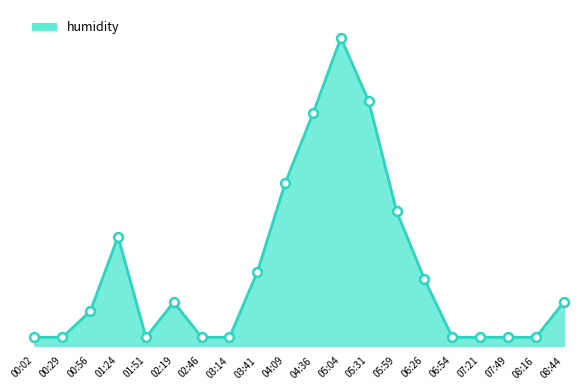

What is the ratio of the value at 06:26 to the value at 05:04?

0.2